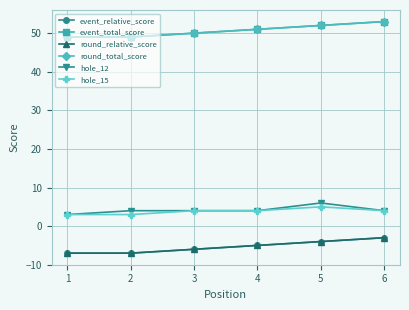

Is this an area chart (filled region under the line)?

No